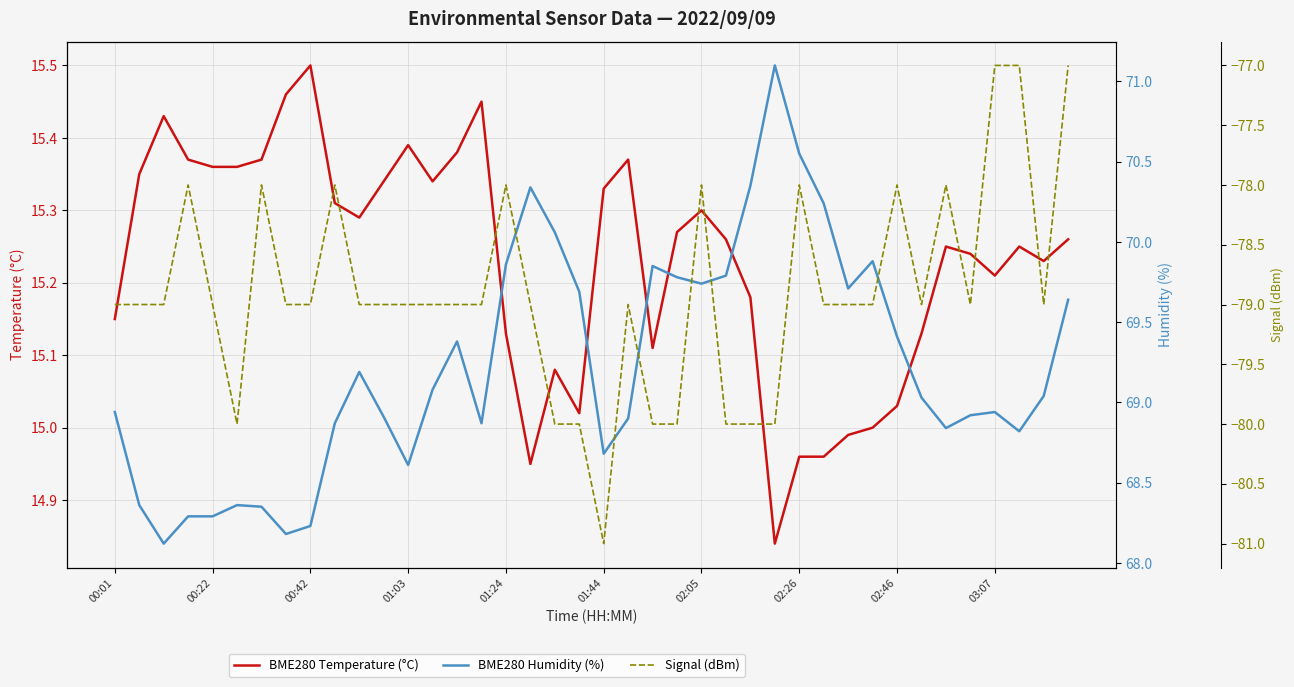

Which category has the highest value in the BME280 Temperature (°C) series?

00:42